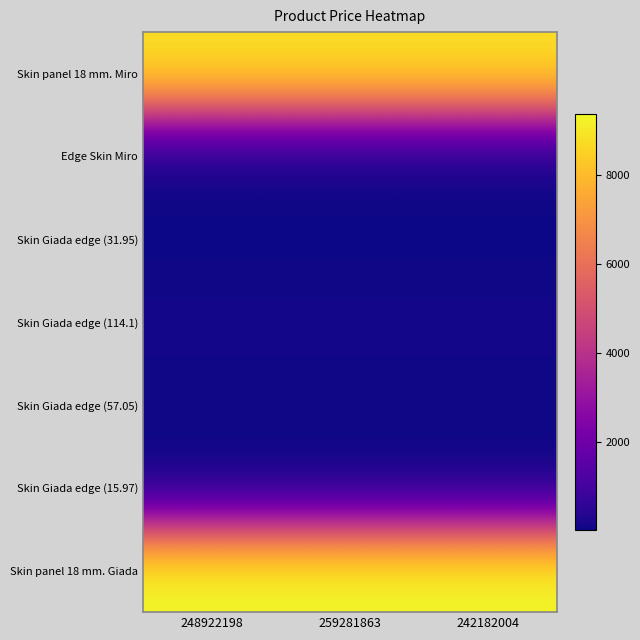

Which category has the highest value across all series?

248922198